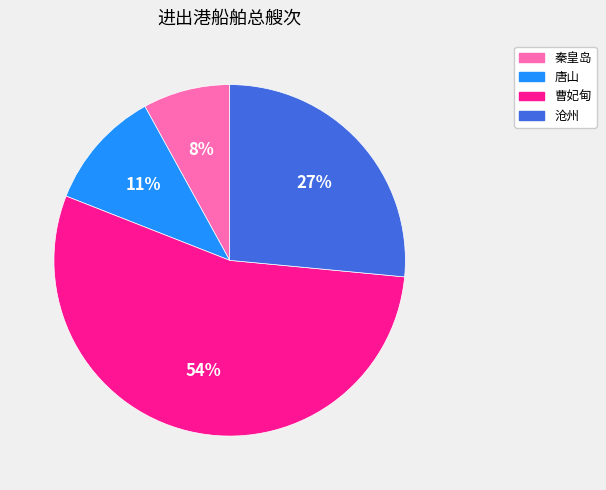

Approximately how many times larger is the value at 秦皇岛 compared to 沧州?

0.3